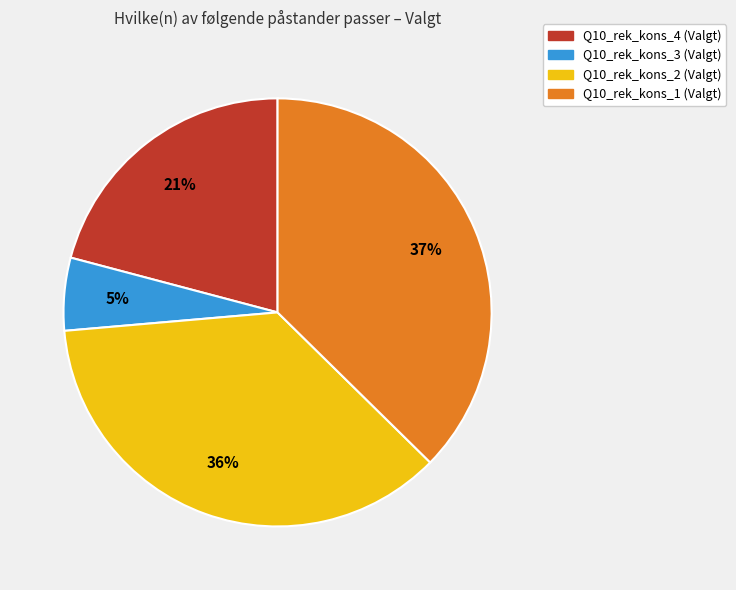

Does Q10_rek_kons_2 (Valgt) represent more than half of the total?

No